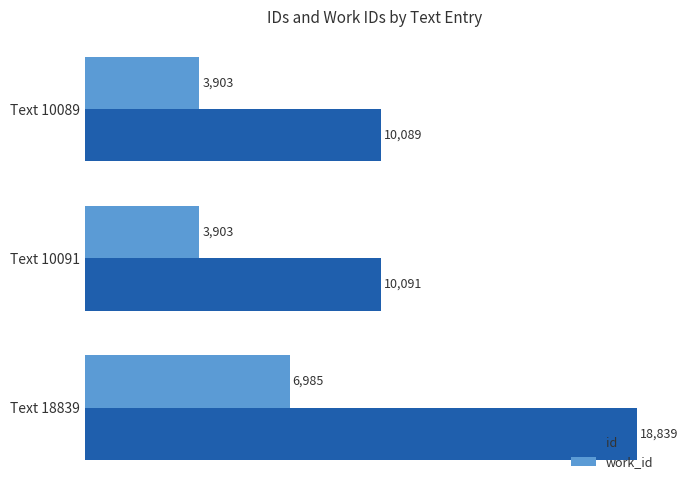

What is the sum of all id values?

39019